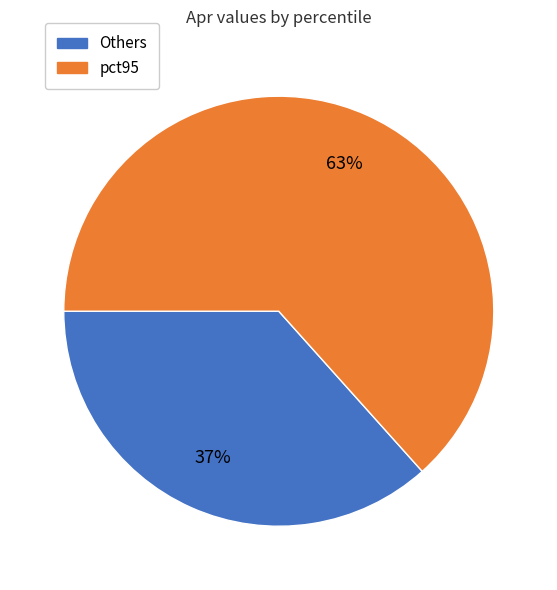

To the nearest percent, what is the average slice percentage?

50%